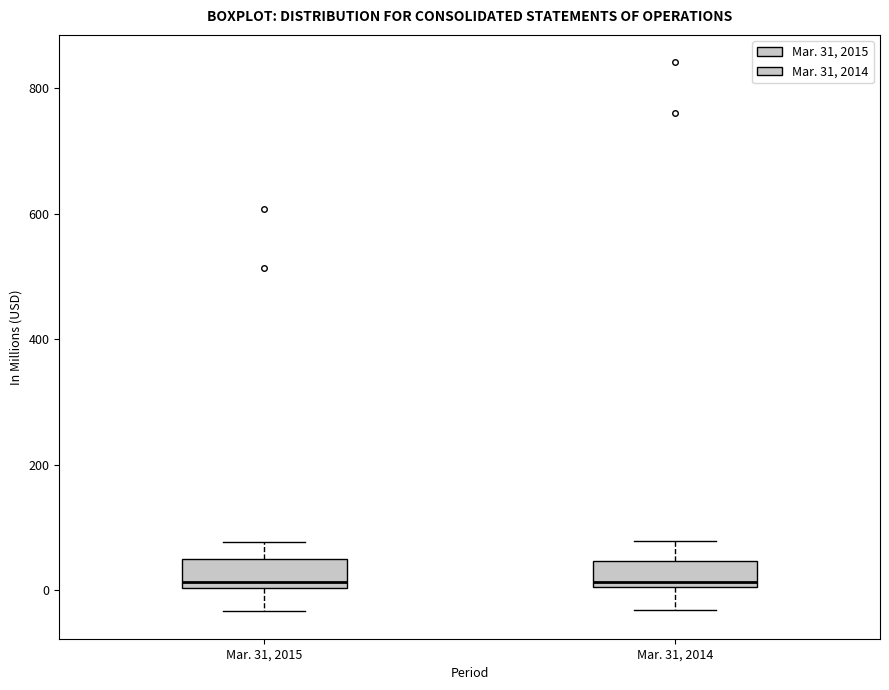

Reading left to right, transcribe this box plot: for each box, give where its median line is, the range the box spans, and where its two whiskers end, as read against the y-axis. The values are not printed on the chart, so give them approximately, as read against the axis.

Mar. 31, 2015: median 20, box 0 to 40, whiskers -40 to 80
Mar. 31, 2014: median 20, box 0 to 40, whiskers -40 to 80